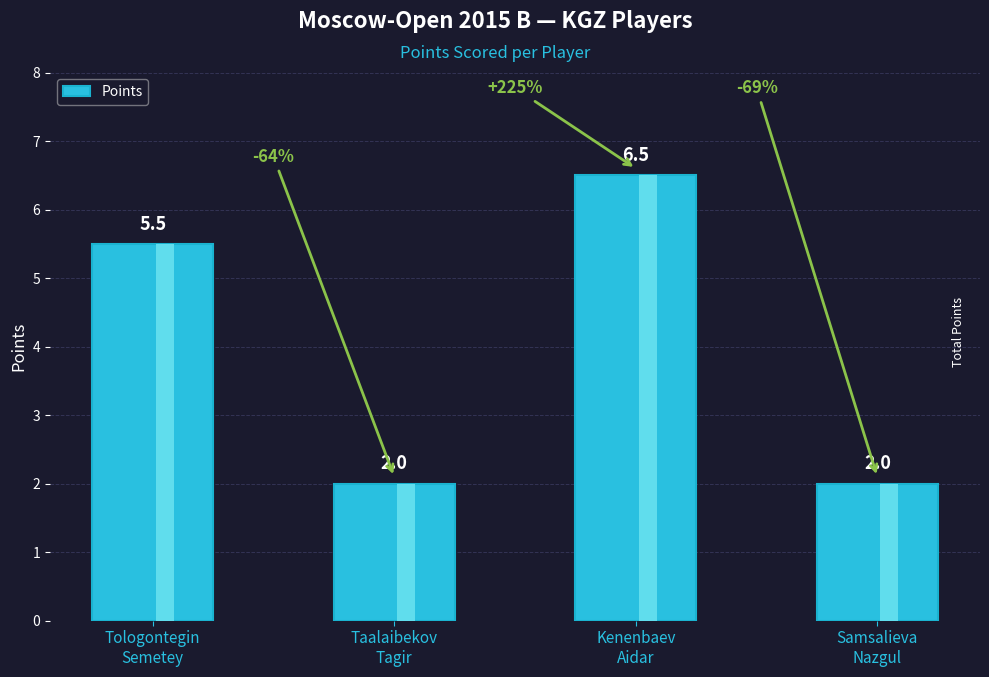

What is the difference between the maximum and minimum values?

4.5